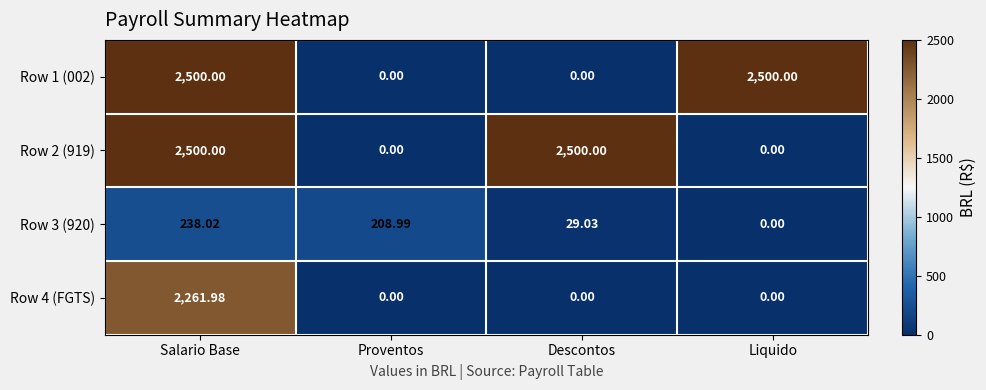

Is the value of Row 3 (920) at Salario Base greater than the value of Row 2 (919) at Liquido?

Yes